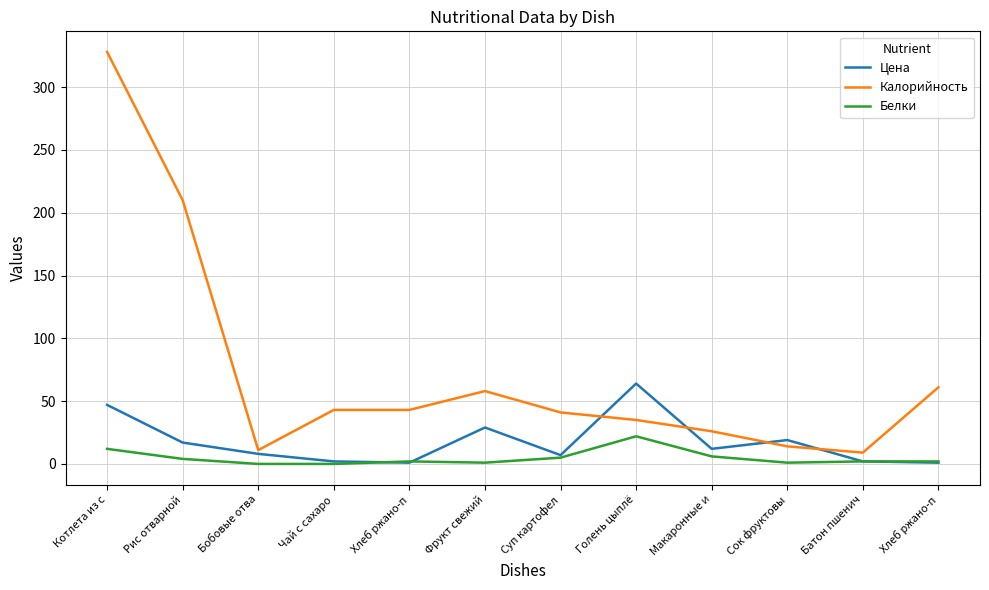

What are all the series names shown in the legend?

Цена, Калорийность, Белки